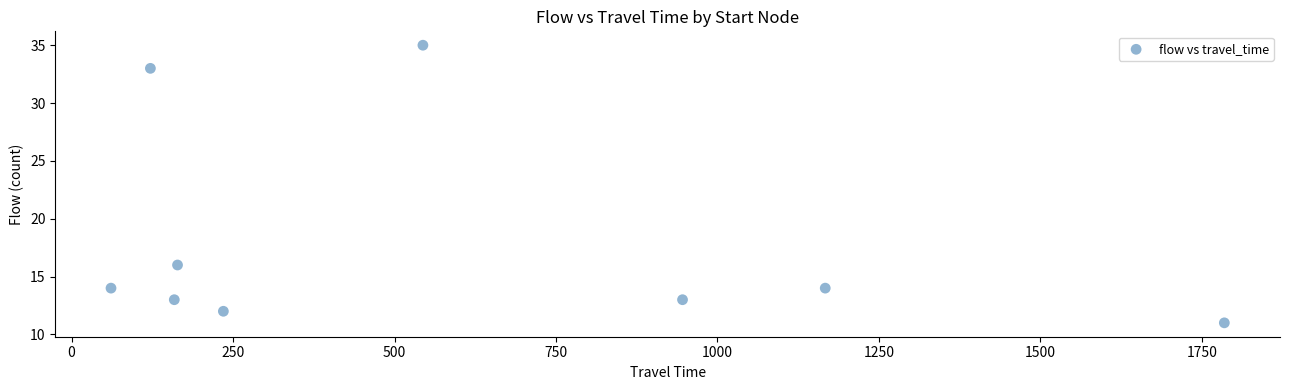

What is the range of Y values (max minus min)?

24